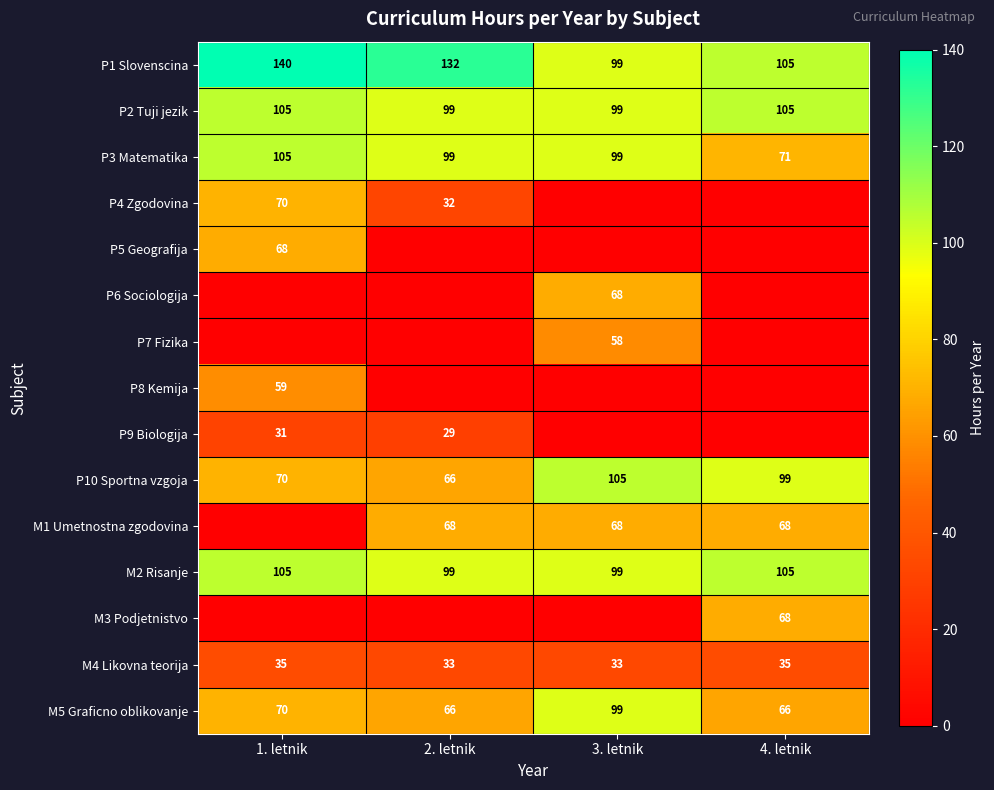

What is the difference between the maximum and minimum values in the M5 Graficno oblikovanje series?

33